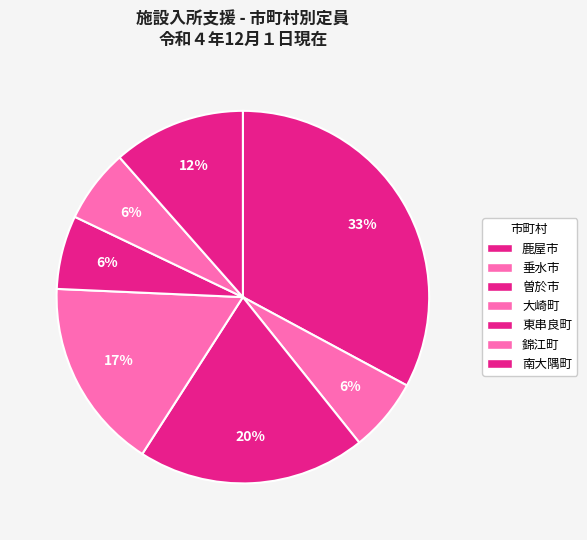

Is it true that 大崎町 is 17% of the pie?

True